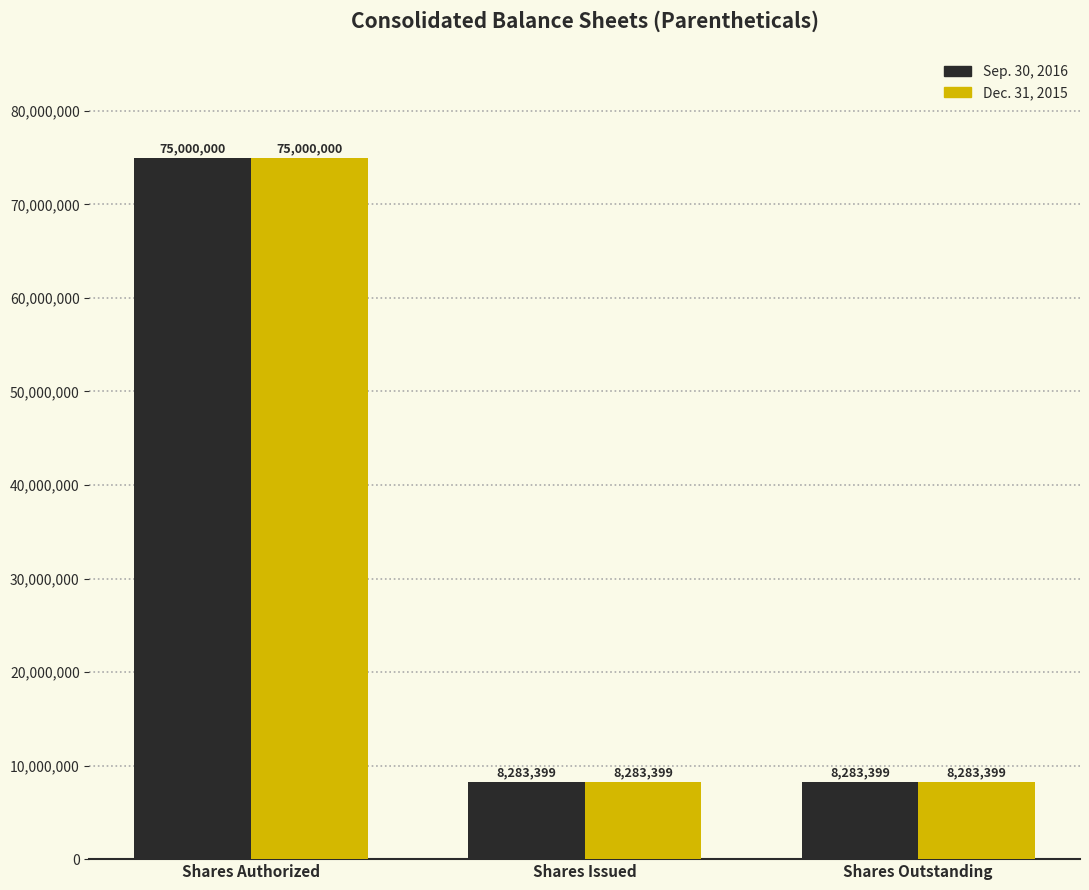

Reading left to right, transcribe all the data shown in this chart.

Sep. 30, 2016: Shares Authorized=75000000	Shares Issued=8283399	Shares Outstanding=8283399
Dec. 31, 2015: Shares Authorized=75000000	Shares Issued=8283399	Shares Outstanding=8283399